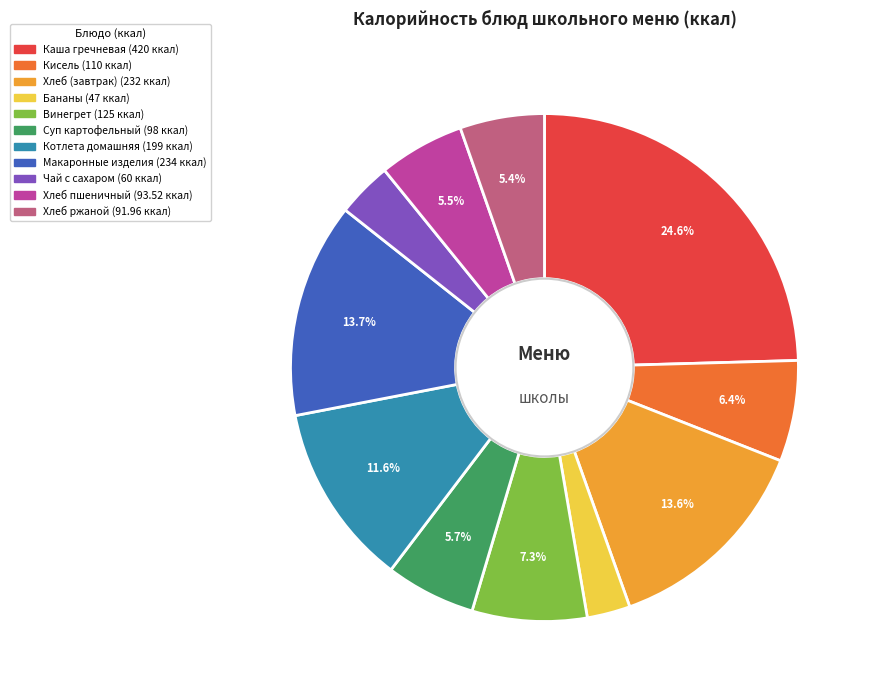

Which category has the biggest portion of the pie?

Каша гречневая